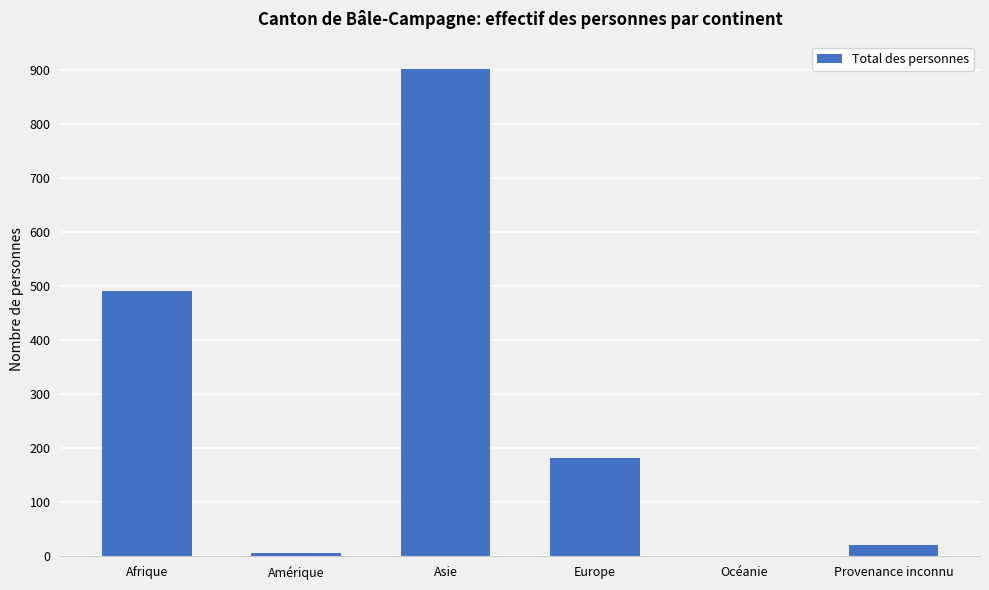

Approximately how many times larger is the value at Europe compared to Provenance inconnu?

8.7